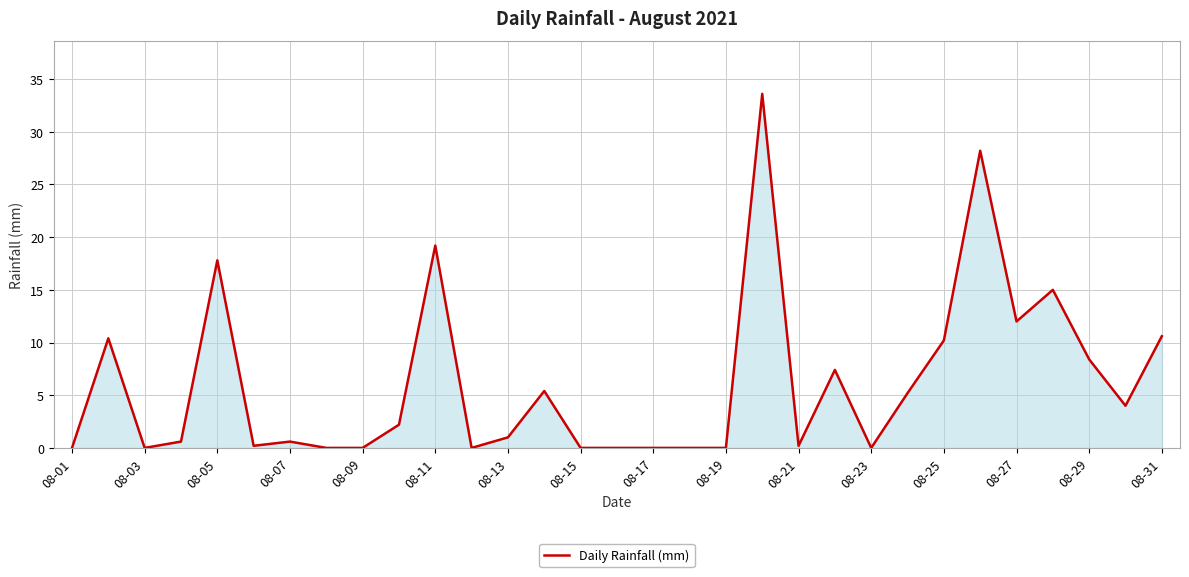

What is the greatest value displayed?

33.6